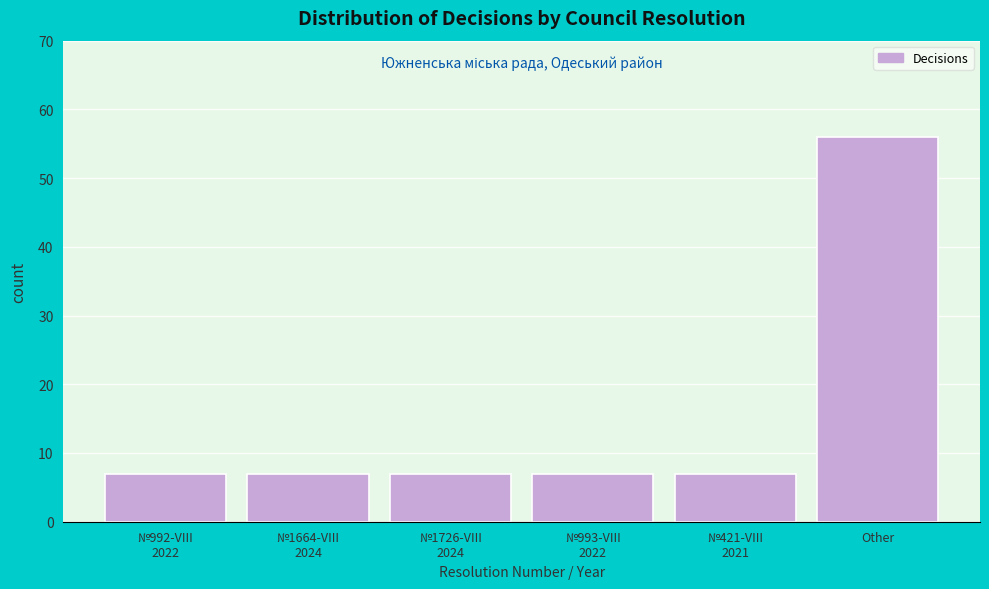

Reading left to right, extract all data points from this chart.

7	7	7	7	7	56